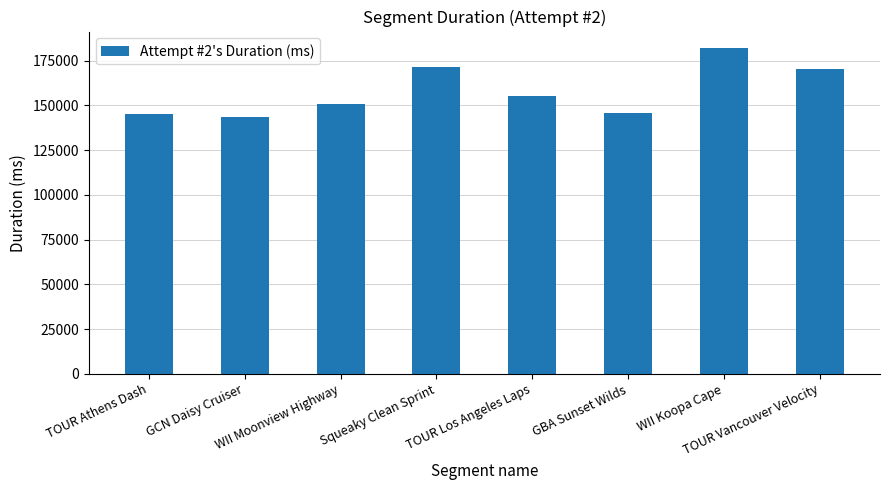

Reading left to right, transcribe all the data shown in this chart.

TOUR Athens Dash=144977	GCN Daisy Cruiser=143724	WII Moonview Highway=150890	Squeaky Clean Sprint=171695	TOUR Los Angeles Laps=155039	GBA Sunset Wilds=145791	WII Koopa Cape=182188	TOUR Vancouver Velocity=170385